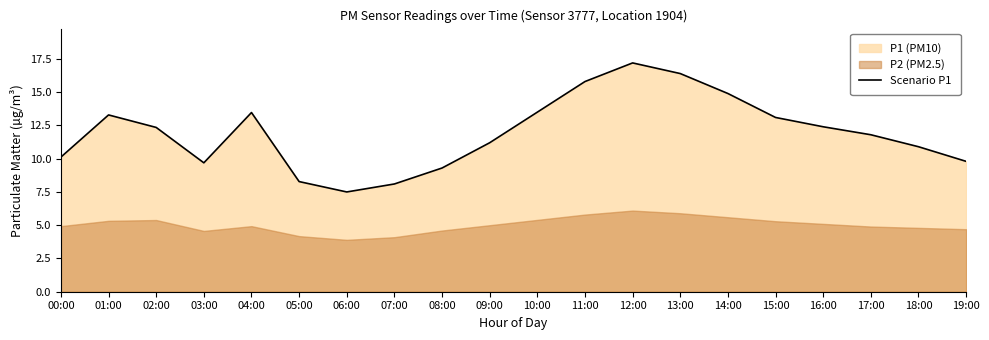

What is the approximate value at 08:00?

9.3